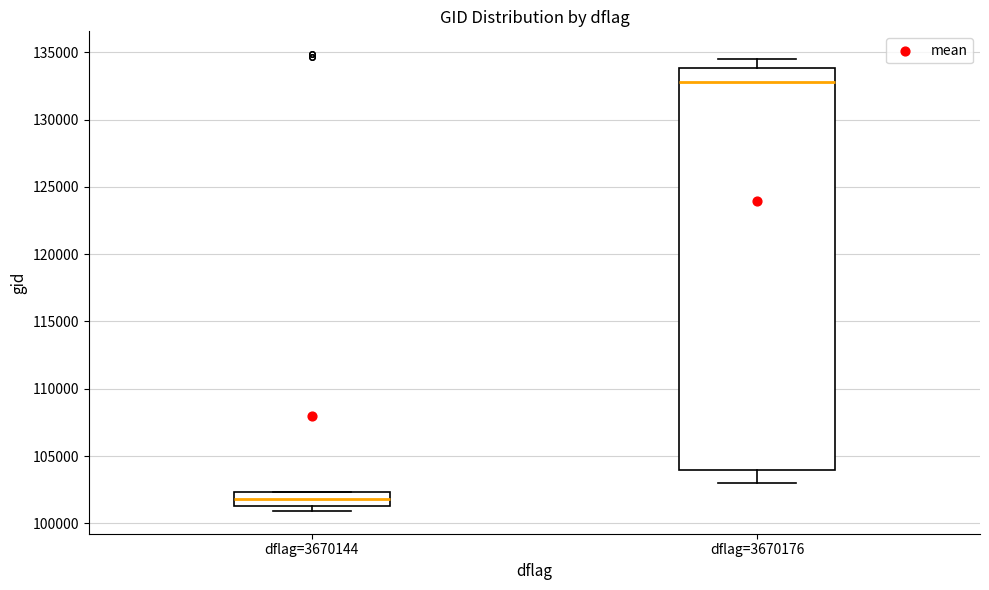

Which box has the lowest median line?

dflag=3670144